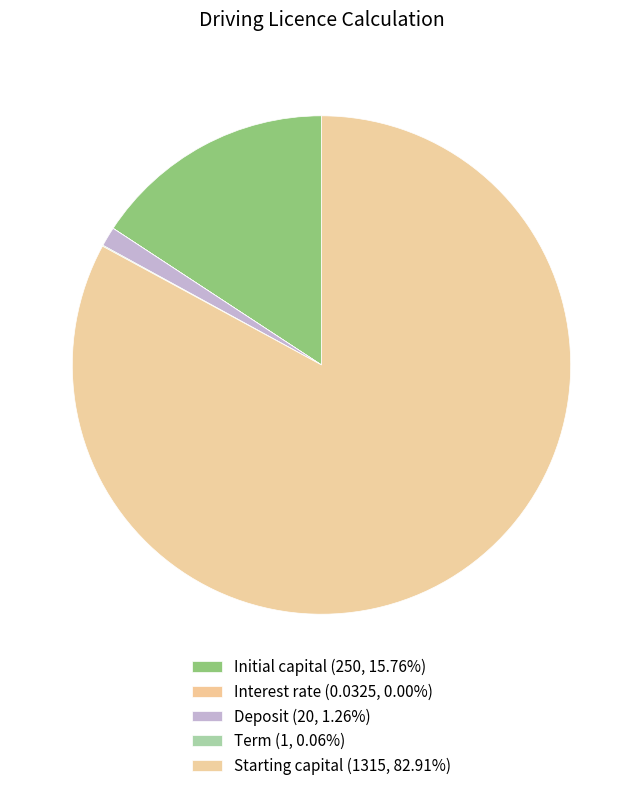

What is the majority slice?

Starting capital